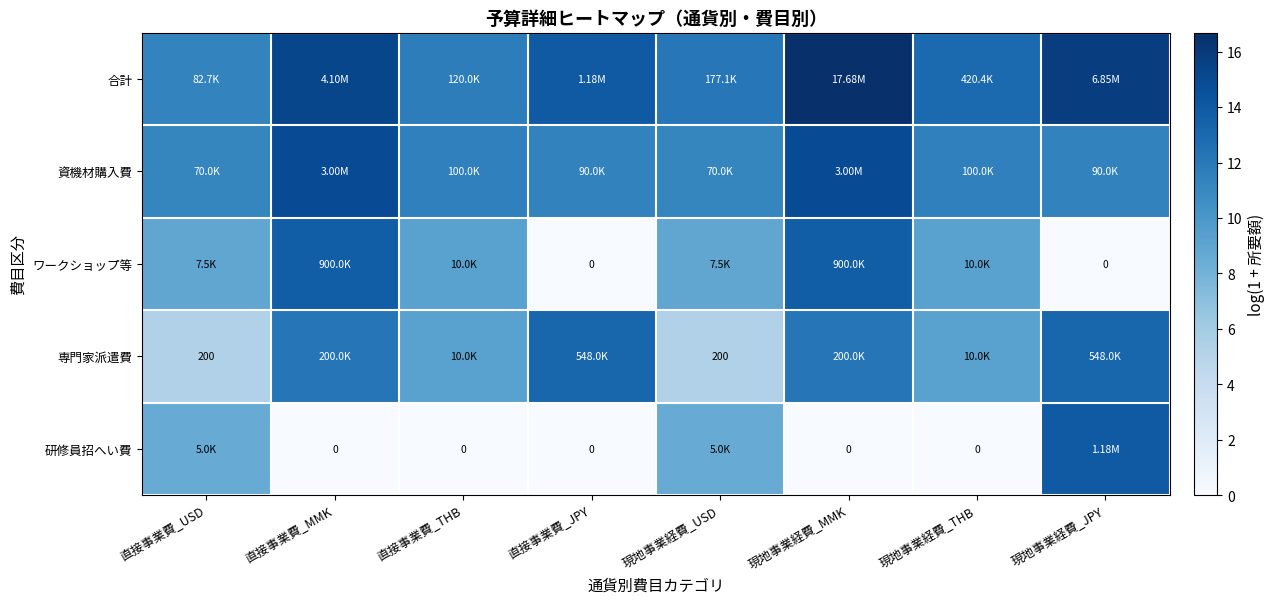

Rank the categories by 資機材購入費 value from highest to lowest.

直接事業費_MMK, 現地事業経費_MMK, 直接事業費_THB, 現地事業経費_THB, 直接事業費_JPY, 現地事業経費_JPY, 直接事業費_USD, 現地事業経費_USD